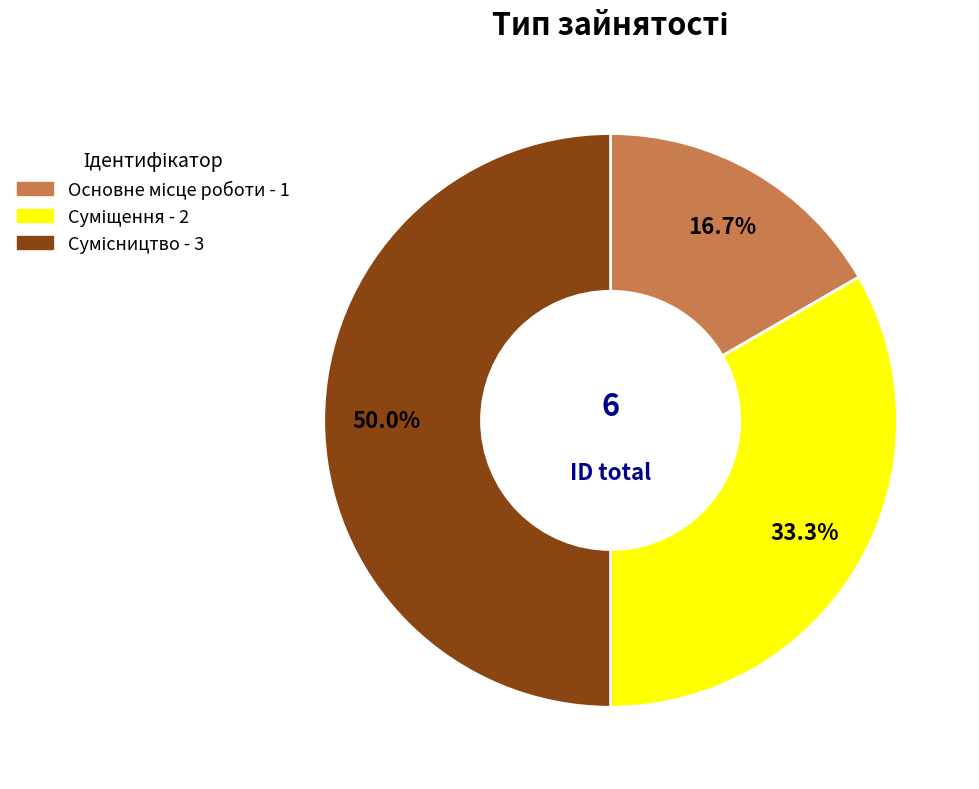

How many slices are in this pie chart?

3